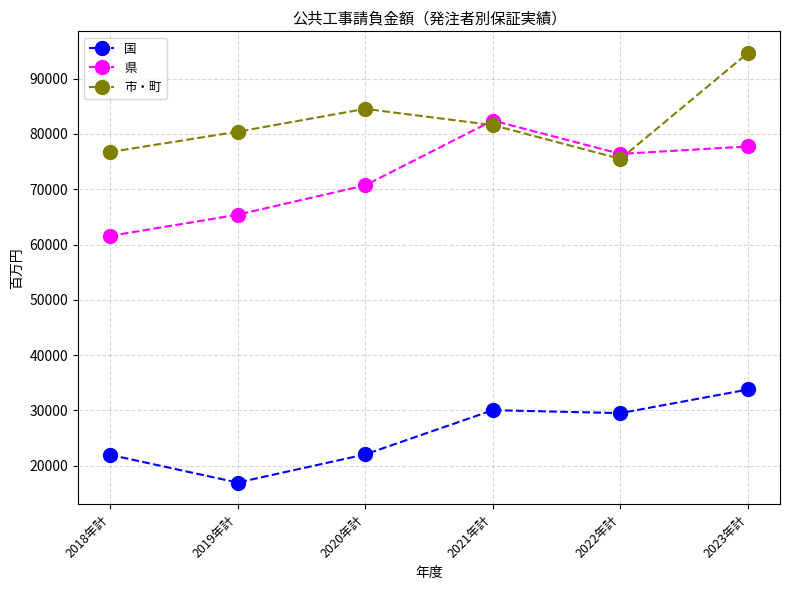

What is the spread (max minus min) of values at 2021年計?

52380